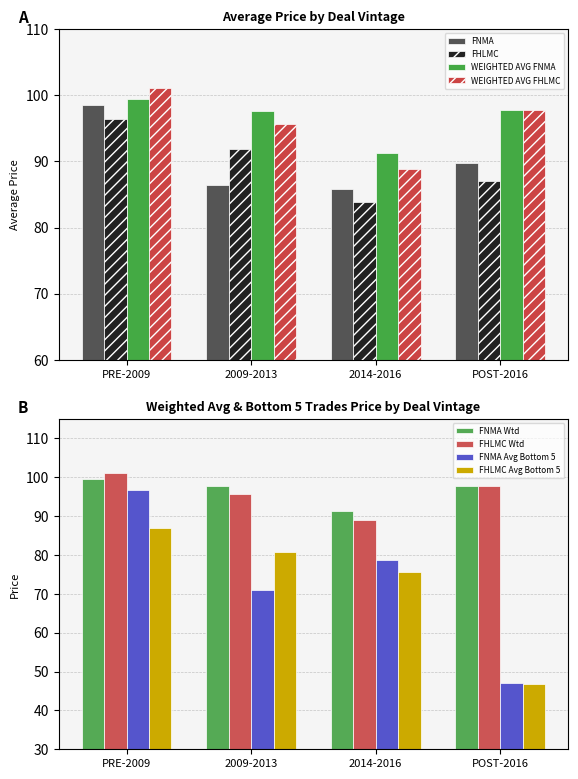

The FNMA series shows 45.3 at 2014-2016. True or false?

False